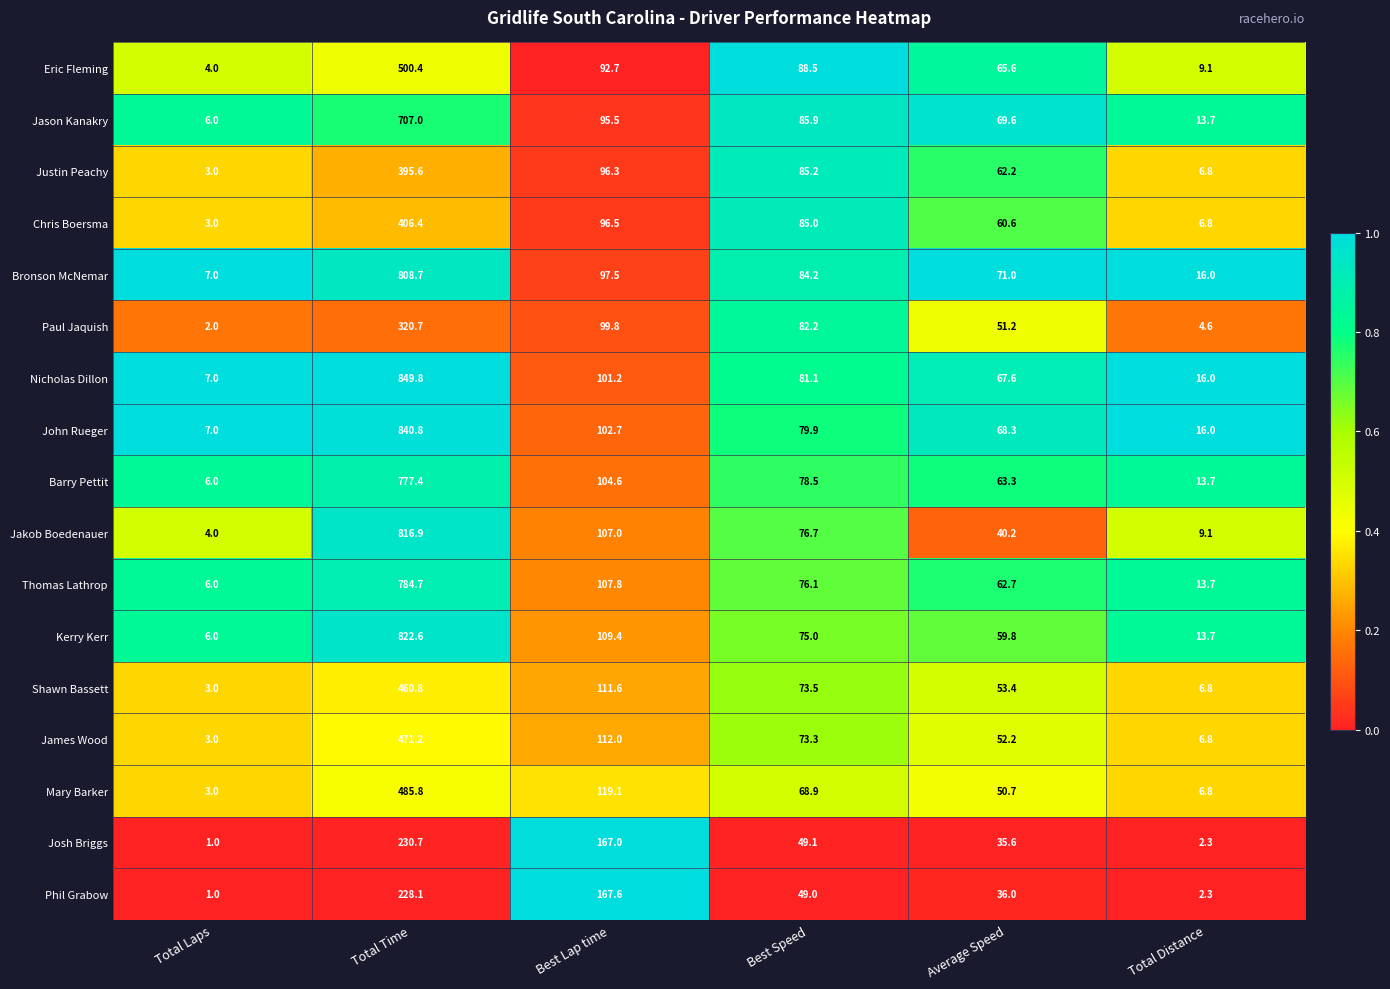

Which series has the largest total across all categories?

Nicholas Dillon